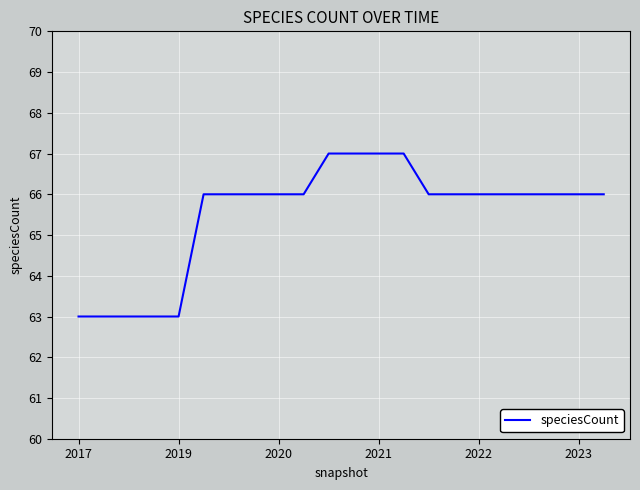

What is the difference between the maximum and minimum values?

4